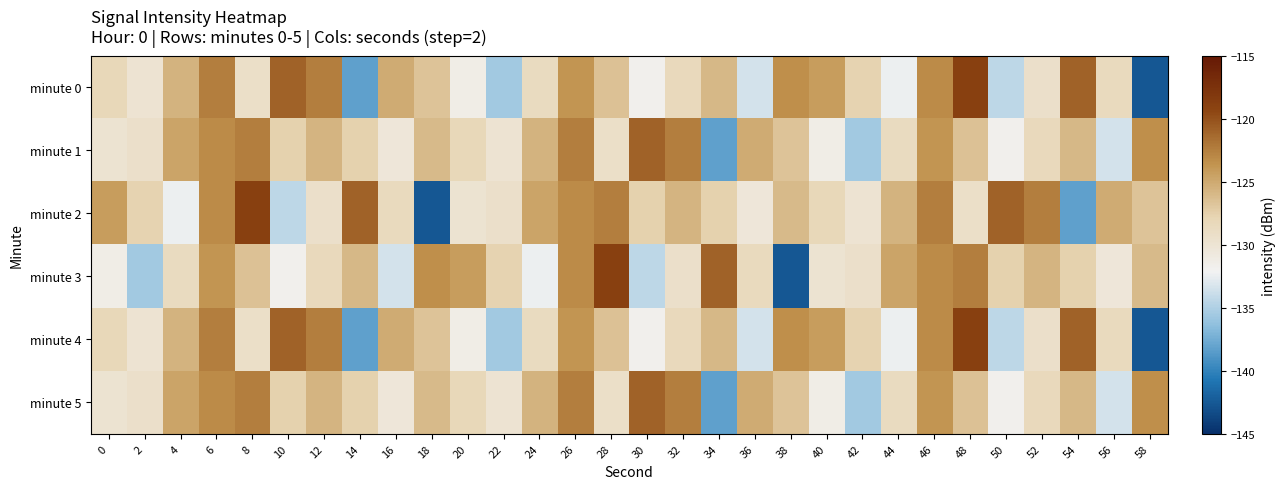

Reading left to right, list all the values displayed in this chart.

minute 0: 0=-128.1	2=-129.9	4=-125.6	6=-122.5	8=-129.3	10=-120.9	12=-122.4	14=-138.2	16=-125.2	18=-126.7	20=-131.4	22=-135.6	24=-128.7	26=-123.7	28=-126.5	30=-131.7	32=-128.4	34=-126.0	36=-133.5	38=-123.4	40=-124.2	42=-127.8	44=-132.4	46=-123.2	48=-118.9	50=-134.4	52=-129.4	54=-120.9	56=-128.5	58=-142.6
minute 1: 0=-129.8	2=-129.4	4=-124.7	6=-123.1	8=-122.4	10=-127.6	12=-125.7	14=-127.6	16=-130.4	18=-126.0	20=-128.1	22=-129.9	24=-125.6	26=-122.5	28=-129.3	30=-120.9	32=-122.4	34=-138.2	36=-125.2	38=-126.7	40=-131.4	42=-135.6	44=-128.7	46=-123.7	48=-126.5	50=-131.7	52=-128.4	54=-126.0	56=-133.5	58=-123.4
minute 2: 0=-124.2	2=-127.8	4=-132.4	6=-123.2	8=-118.9	10=-134.4	12=-129.4	14=-120.9	16=-128.5	18=-142.6	20=-129.8	22=-129.4	24=-124.7	26=-123.1	28=-122.4	30=-127.6	32=-125.7	34=-127.6	36=-130.4	38=-126.0	40=-128.1	42=-129.9	44=-125.6	46=-122.5	48=-129.3	50=-120.9	52=-122.4	54=-138.2	56=-125.2	58=-126.7
minute 3: 0=-131.4	2=-135.6	4=-128.7	6=-123.7	8=-126.5	10=-131.7	12=-128.4	14=-126.0	16=-133.5	18=-123.4	20=-124.2	22=-127.8	24=-132.4	26=-123.2	28=-118.9	30=-134.4	32=-129.4	34=-120.9	36=-128.5	38=-142.6	40=-129.8	42=-129.4	44=-124.7	46=-123.1	48=-122.4	50=-127.6	52=-125.7	54=-127.6	56=-130.4	58=-126.0
minute 4: 0=-128.1	2=-129.9	4=-125.6	6=-122.5	8=-129.3	10=-120.9	12=-122.4	14=-138.2	16=-125.2	18=-126.7	20=-131.4	22=-135.6	24=-128.7	26=-123.7	28=-126.5	30=-131.7	32=-128.4	34=-126.0	36=-133.5	38=-123.4	40=-124.2	42=-127.8	44=-132.4	46=-123.2	48=-118.9	50=-134.4	52=-129.4	54=-120.9	56=-128.5	58=-142.6
minute 5: 0=-129.8	2=-129.4	4=-124.7	6=-123.1	8=-122.4	10=-127.6	12=-125.7	14=-127.6	16=-130.4	18=-126.0	20=-128.1	22=-129.9	24=-125.6	26=-122.5	28=-129.3	30=-120.9	32=-122.4	34=-138.2	36=-125.2	38=-126.7	40=-131.4	42=-135.6	44=-128.7	46=-123.7	48=-126.5	50=-131.7	52=-128.4	54=-126.0	56=-133.5	58=-123.4